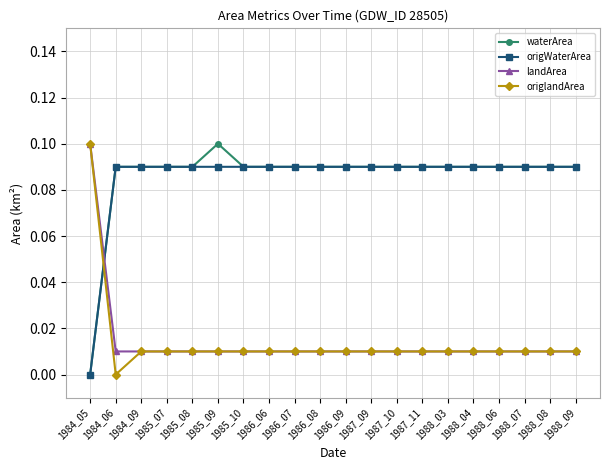

How many data points in waterArea are above 0?

19